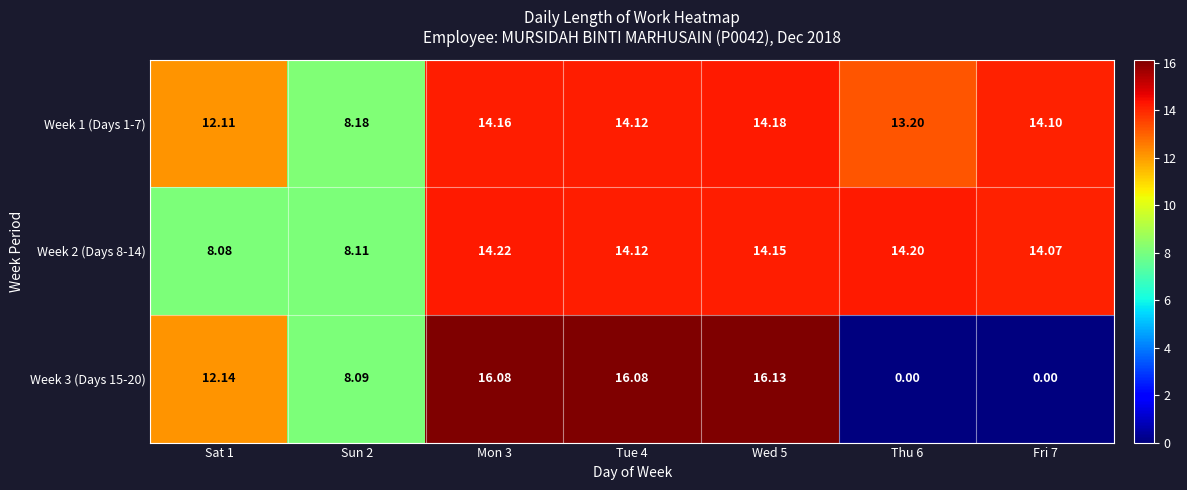

Which series changed the most between Sun 2 and Tue 4?

Week 3 (Days 15-20)